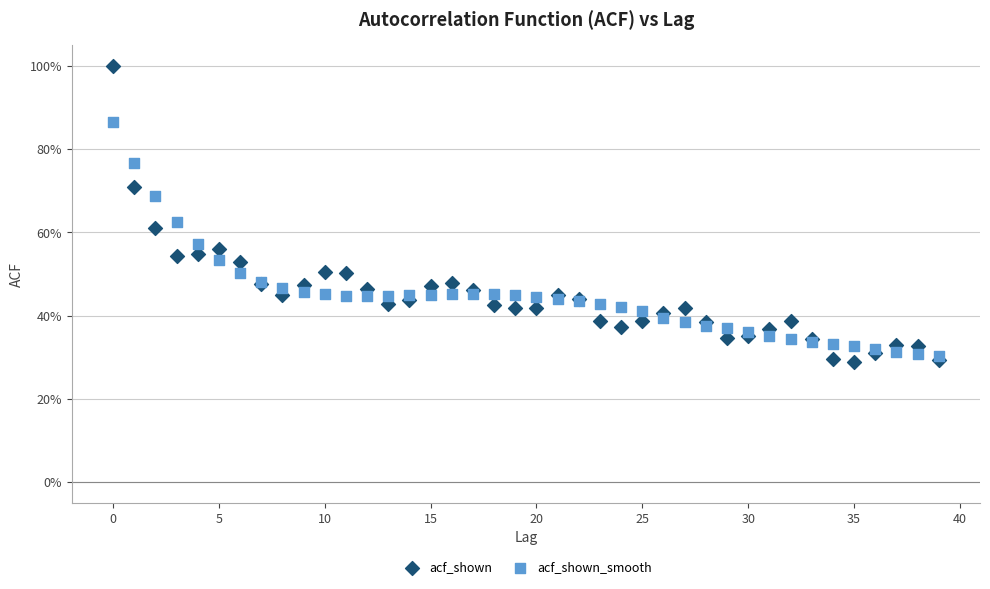

What are all the series names shown in the legend?

acf_shown, acf_shown_smooth